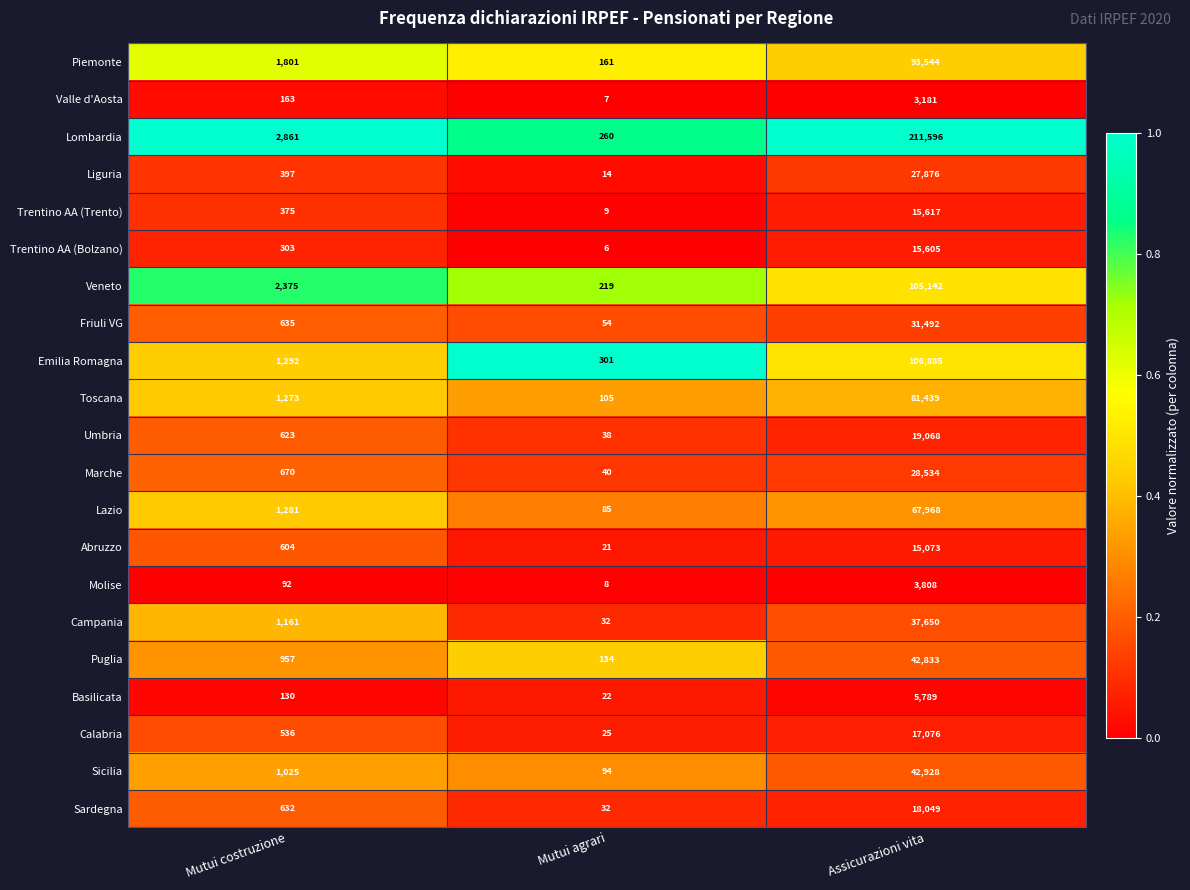

How many categories are shown in the chart?

3